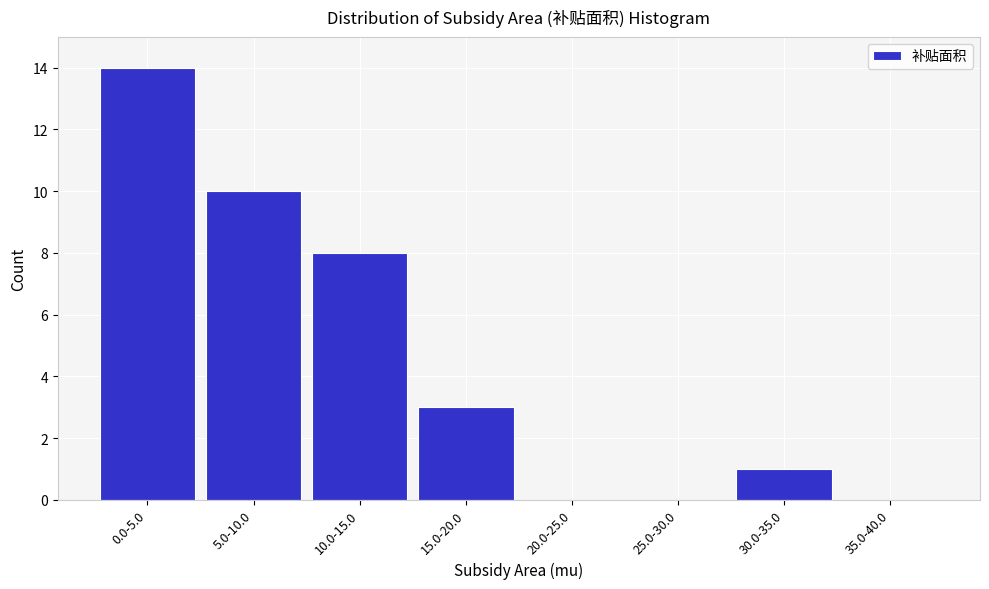

Reading left to right, extract all data points from this chart.

0.0-5.0=14	5.0-10.0=10	10.0-15.0=8	15.0-20.0=3	20.0-25.0=0	25.0-30.0=0	30.0-35.0=1	35.0-40.0=0